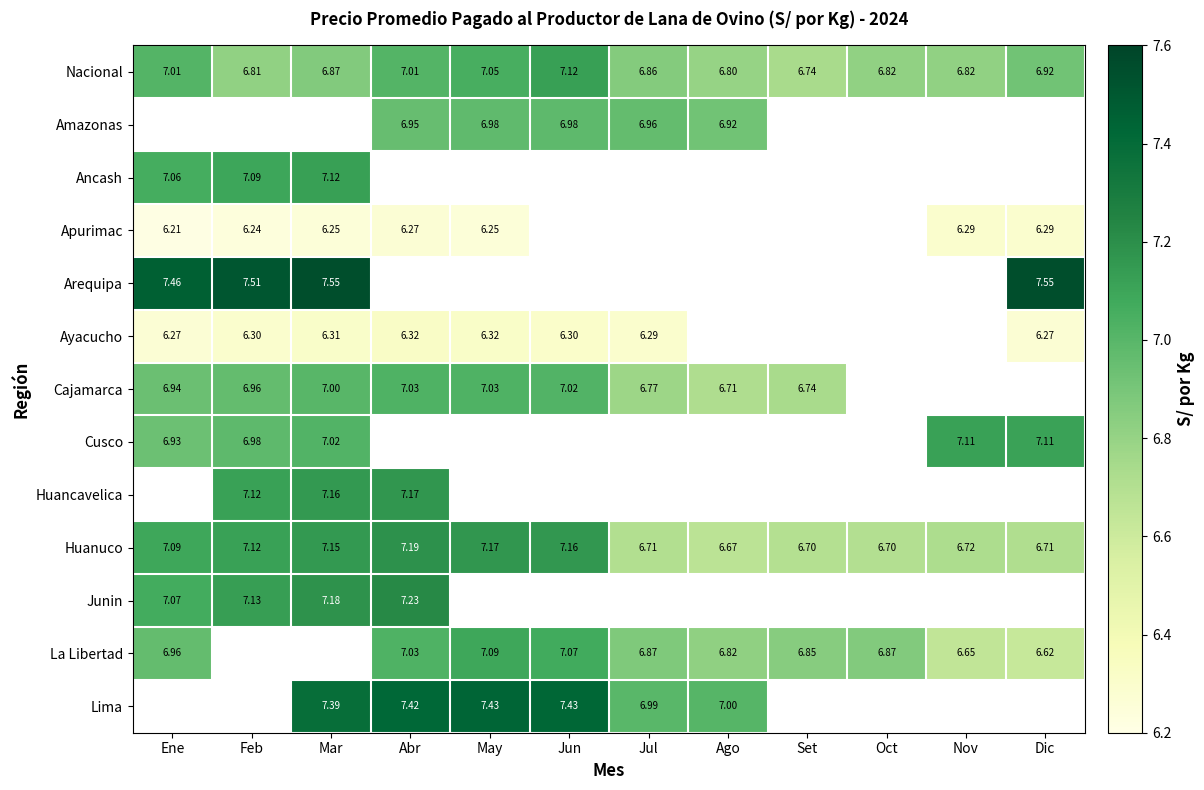

Where is Nacional nearest to the value 6?

Set